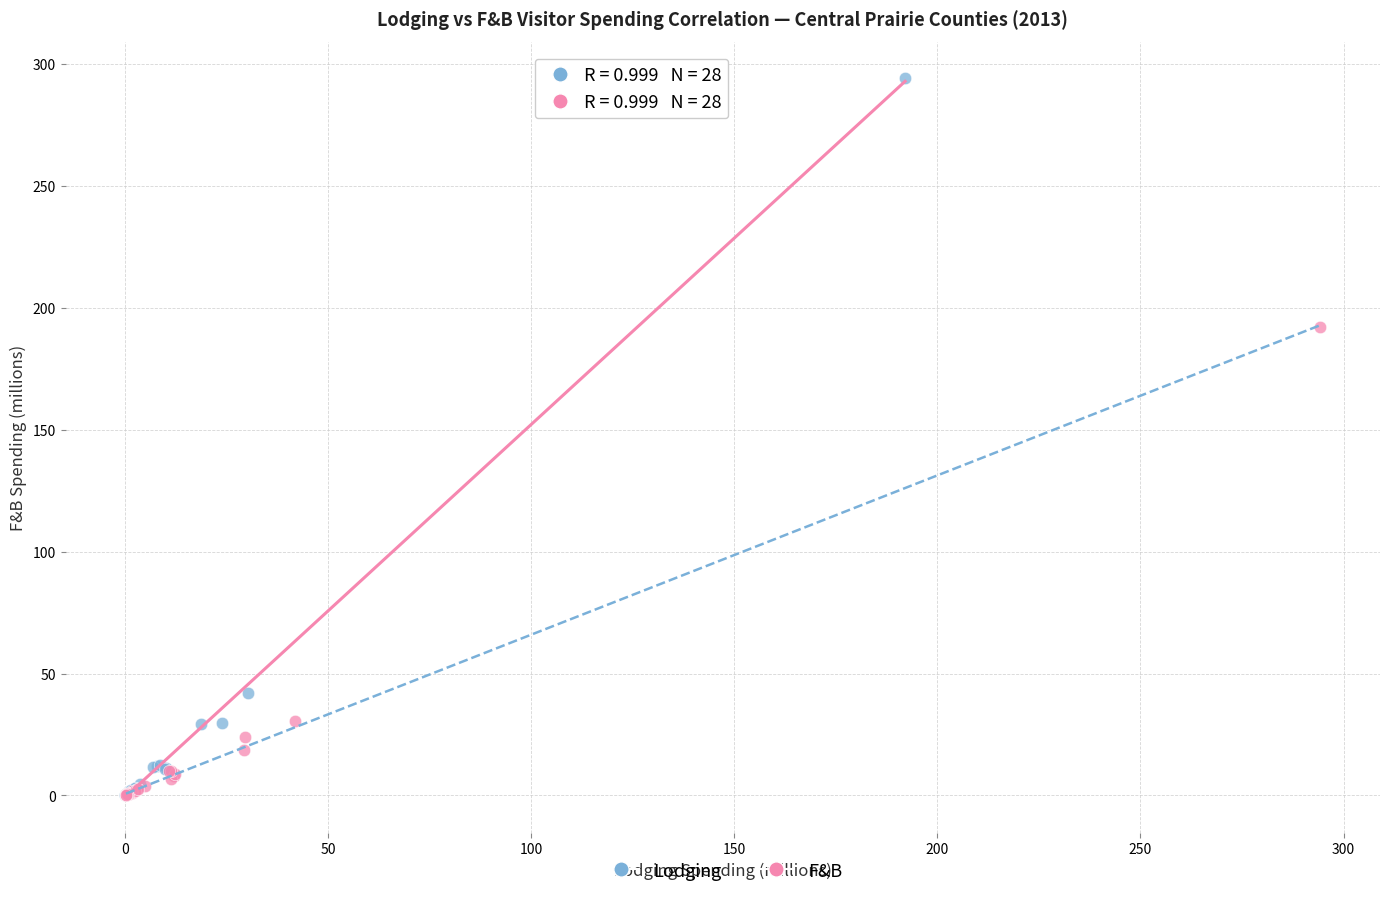

Which series reaches the maximum Y coordinate?

Lodging